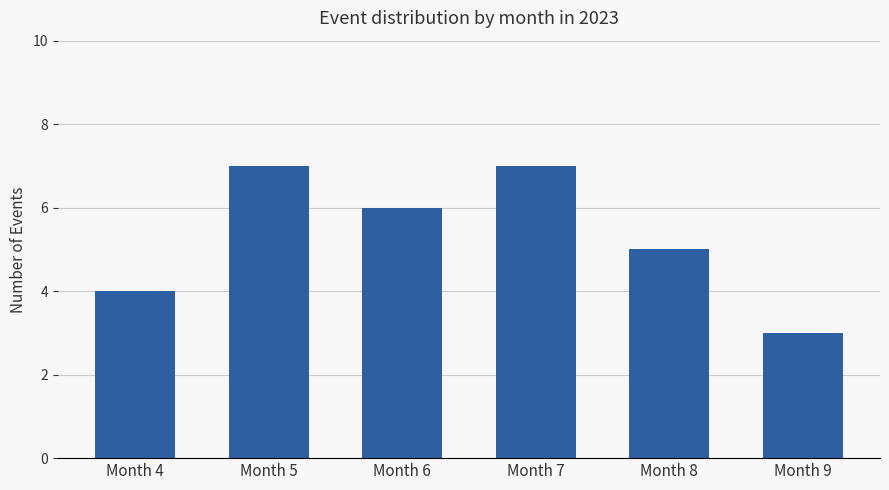

Count the values in the range 4 to 7.

5